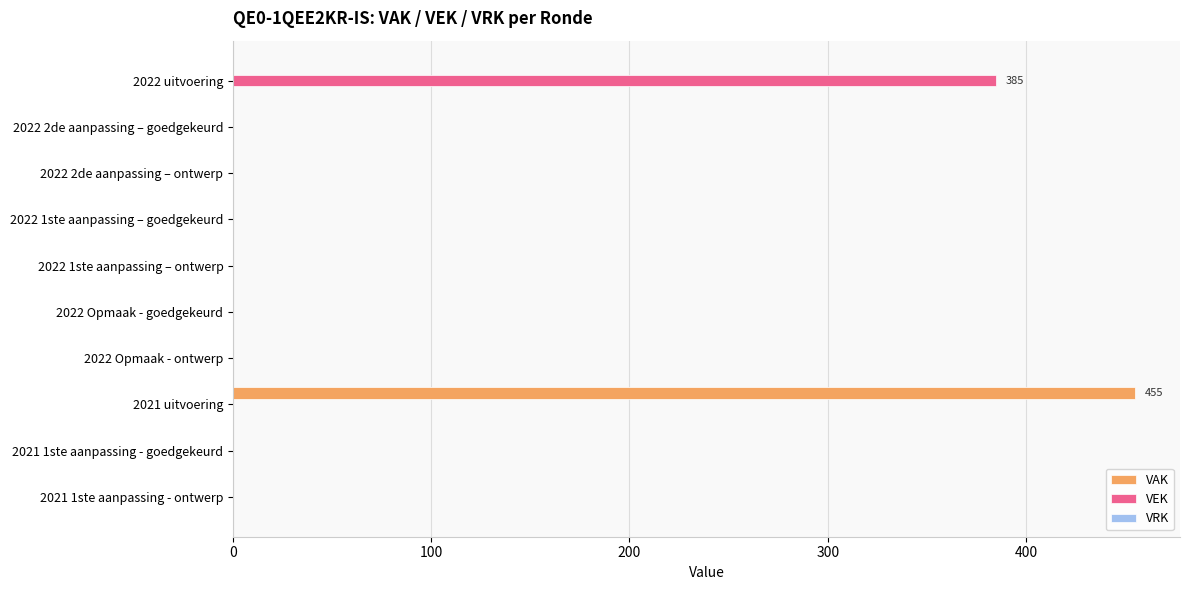

Which series has the largest range (max minus min)?

VAK